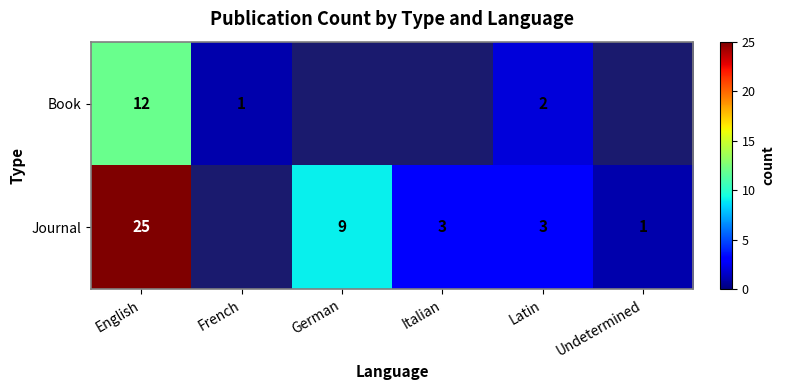

True or false: Journal has a value of 25 at English.

True